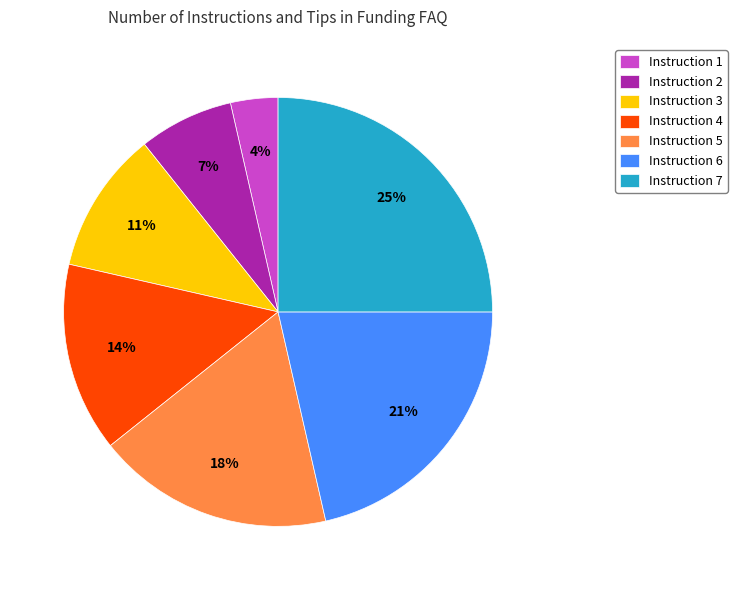

True or false: Instruction 7 accounts for 25% of the total.

True